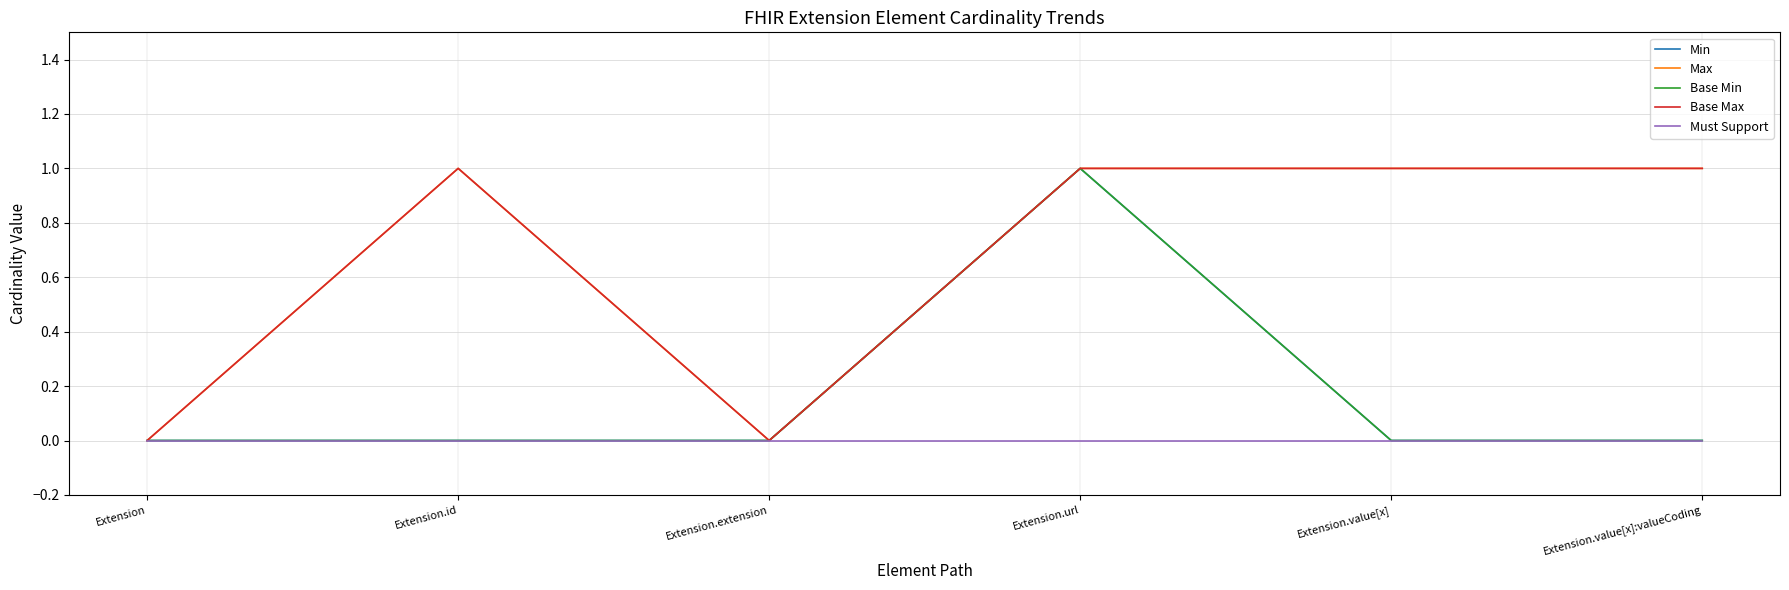

What is the maximum value shown in the chart?

1